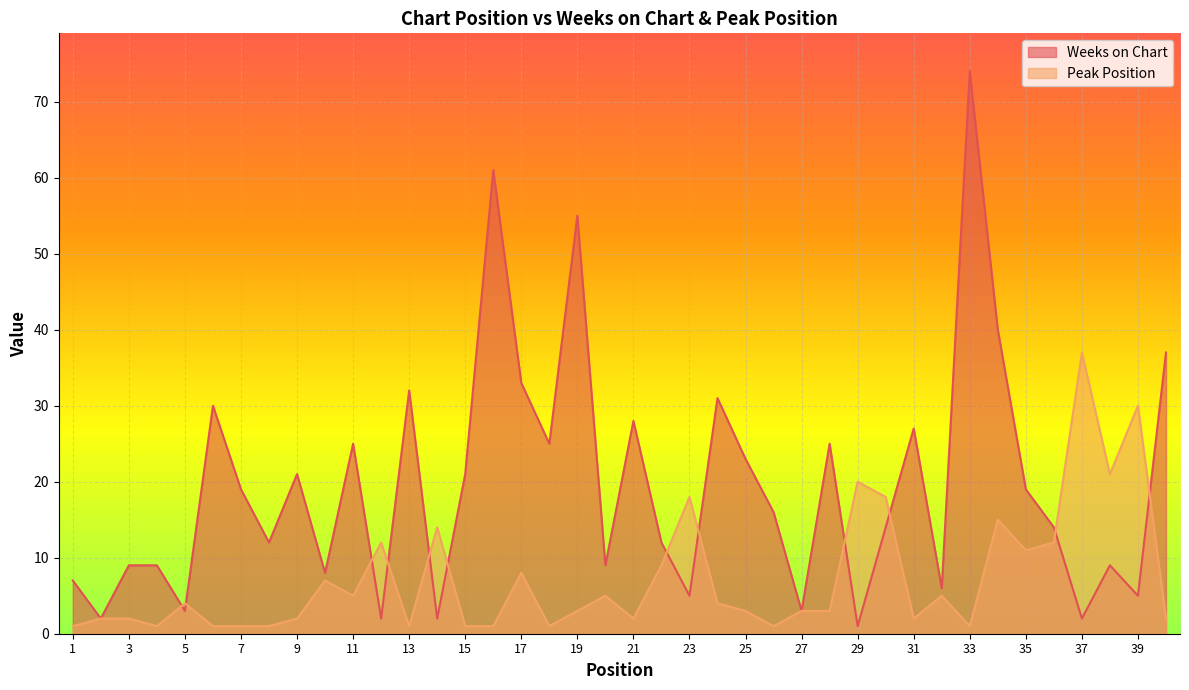

The value of Peak Position at 1 is 1. True or false?

False